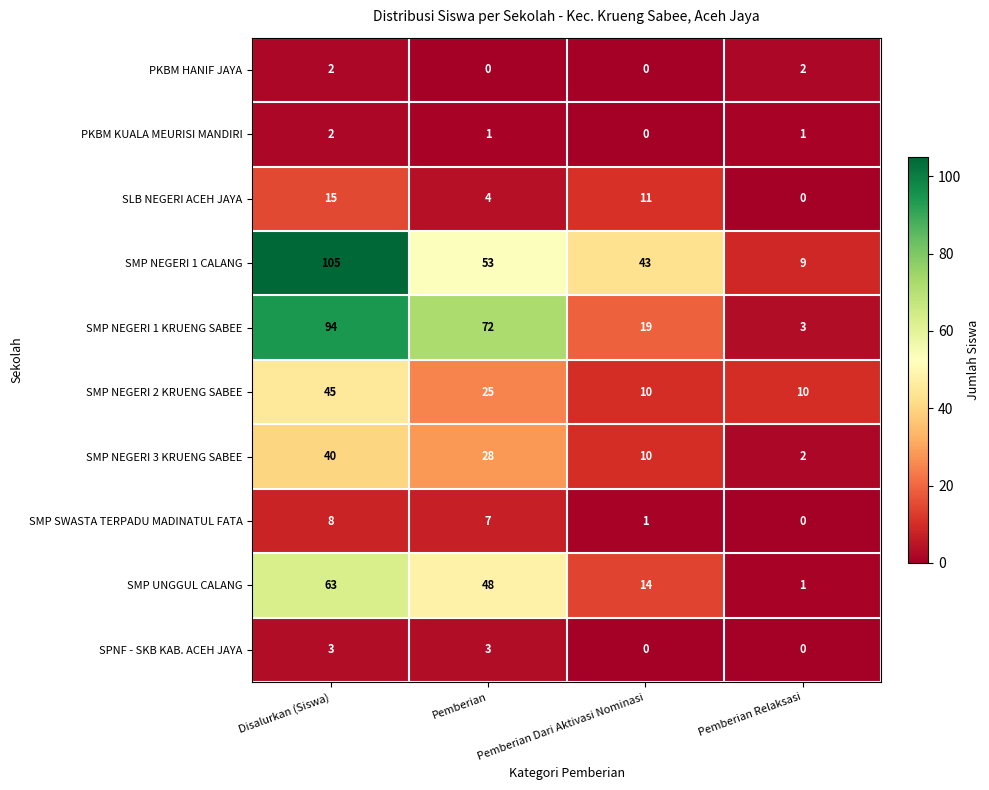

The SMP NEGERI 1 KRUENG SABEE series shows 104 at Pemberian. True or false?

False